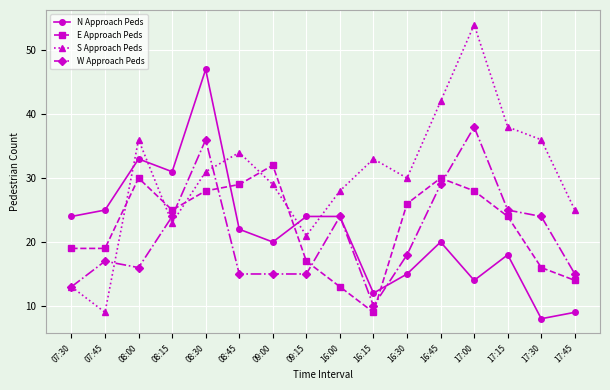

Count the number of categories in the chart.

16